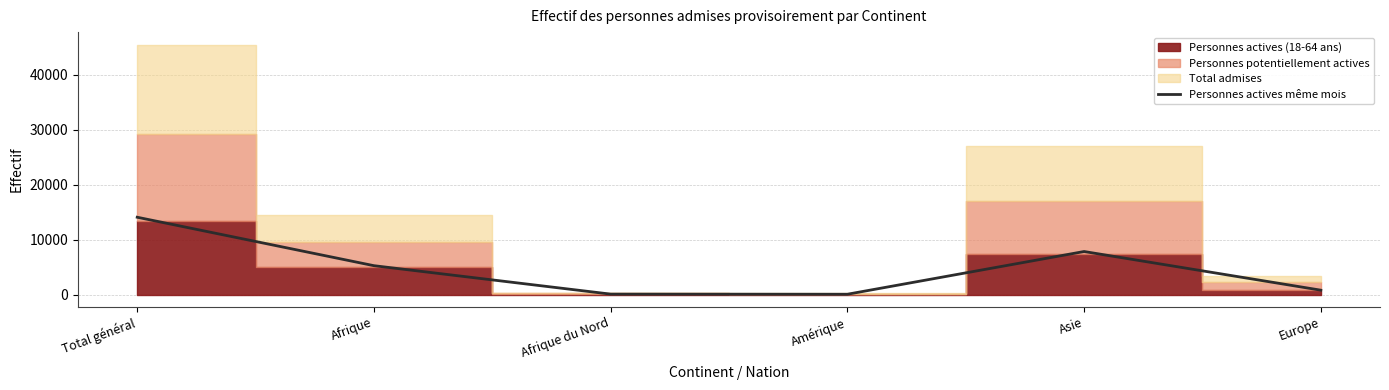

What is the sum of all values?

28028